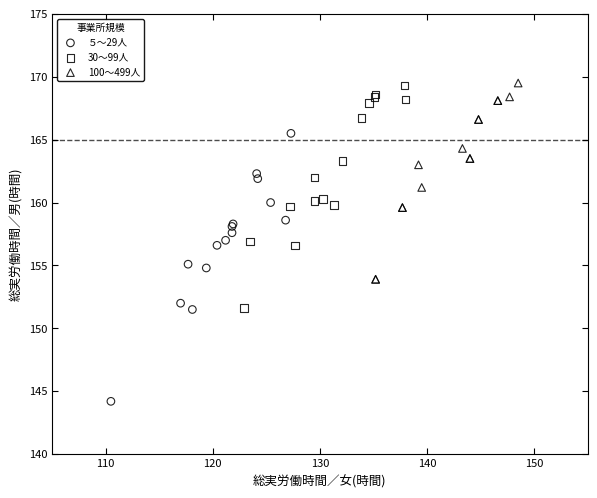

Which series has the largest Y range (max minus min)?

５～29人